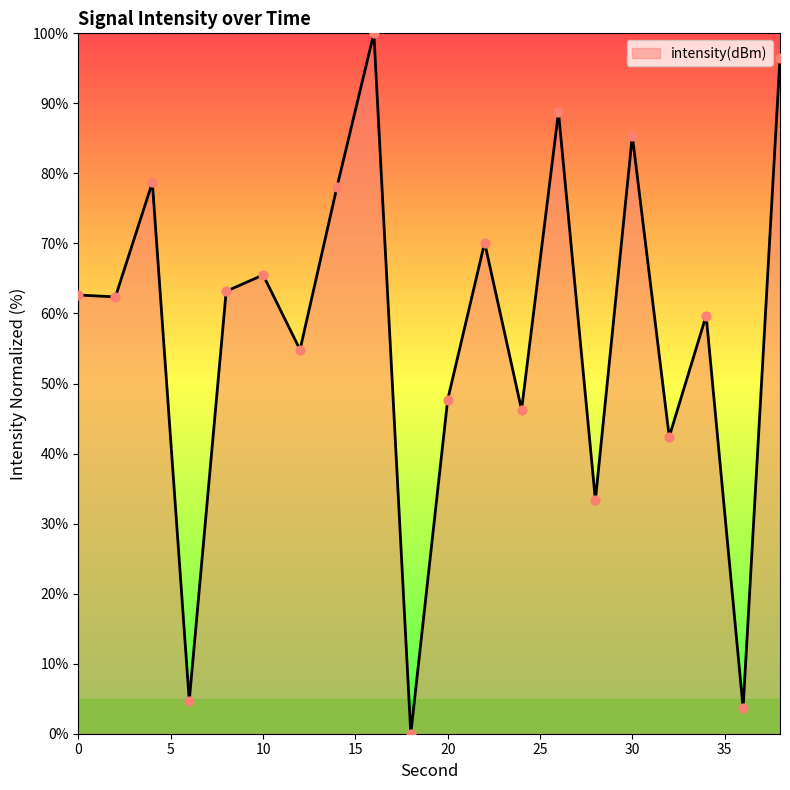

Is this an area chart (filled region under the line)?

Yes